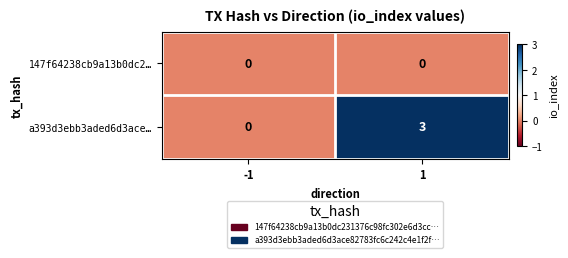

Reading left to right, list all the values displayed in this chart.

147f64238cb9a13b0dc2…: -1=0	1=0
a393d3ebb3aded6d3ace…: -1=0	1=3